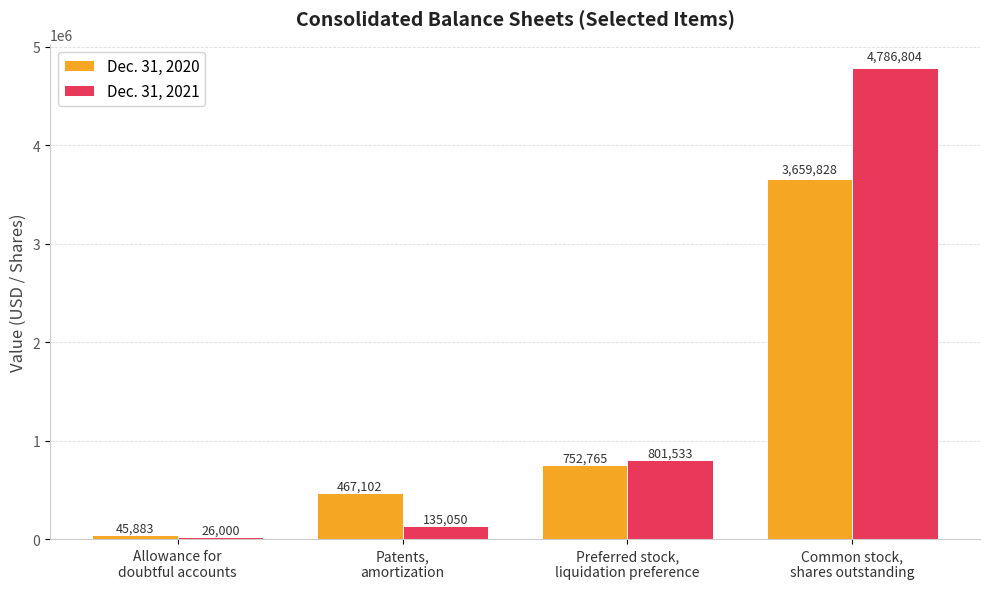

How many bars are there in each group?

2